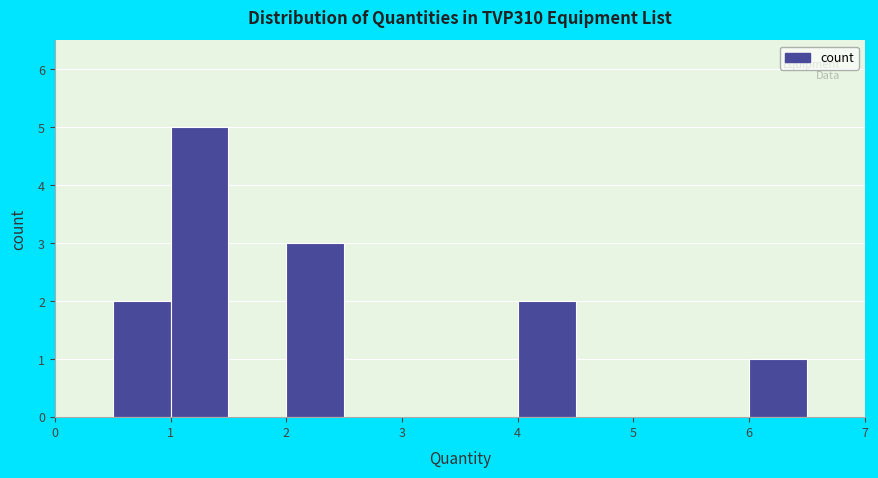

Reading left to right, list every bar in this chart as the range it spans on the x-axis followed by its height. The values are not printed on the chart, so give them approximately, as read against the axis.

0.0 to 0.5: 0
0.5 to 1.0: 2
1.0 to 1.5: 5
1.5 to 2.0: 0
2.0 to 2.5: 3
2.5 to 3.0: 0
3.0 to 3.5: 0
3.5 to 4.0: 0
4.0 to 4.5: 2
4.5 to 5.0: 0
5.0 to 5.5: 0
5.5 to 6.0: 0
6.0 to 6.5: 1